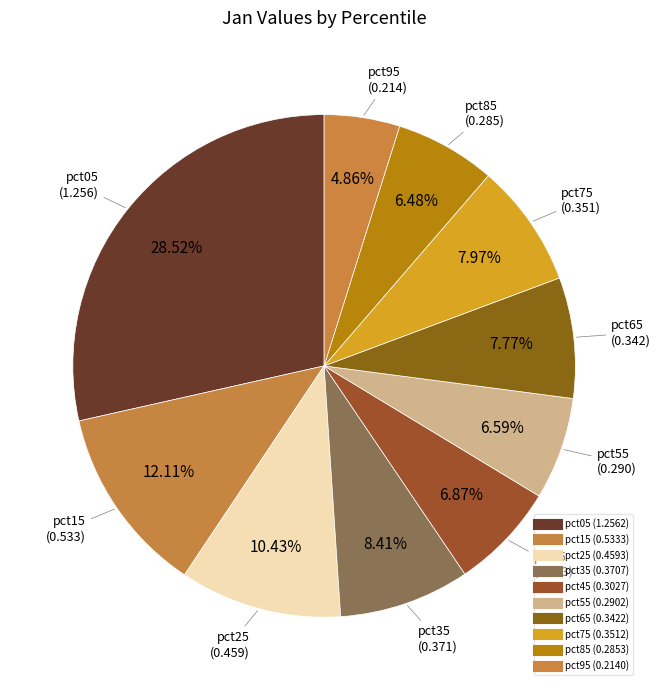

To the nearest percent, what percentage of the pie is pct45?

7%